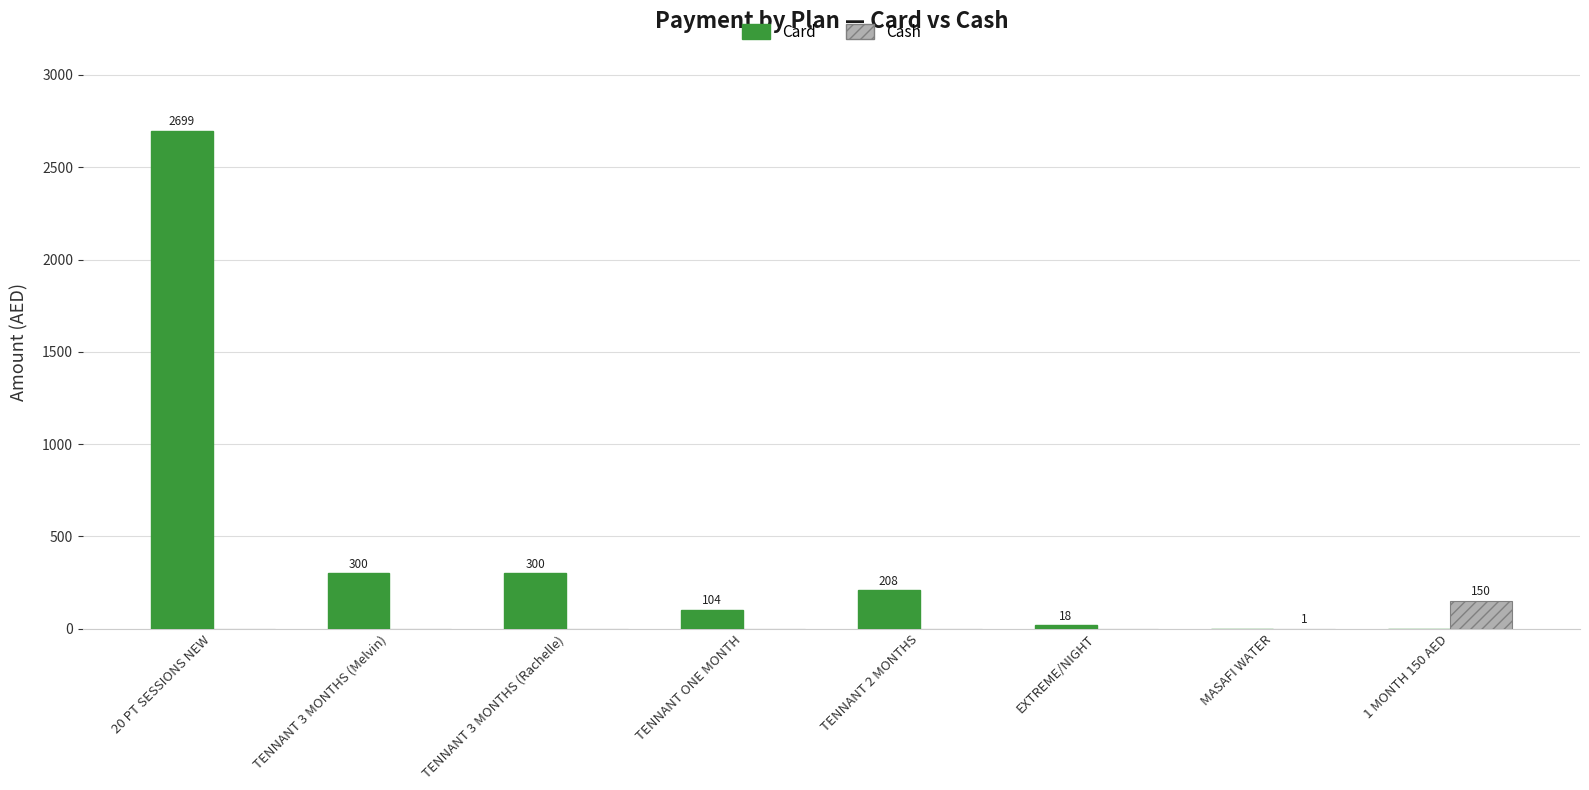

What is the total value across all series at EXTREME/NIGHT?

18